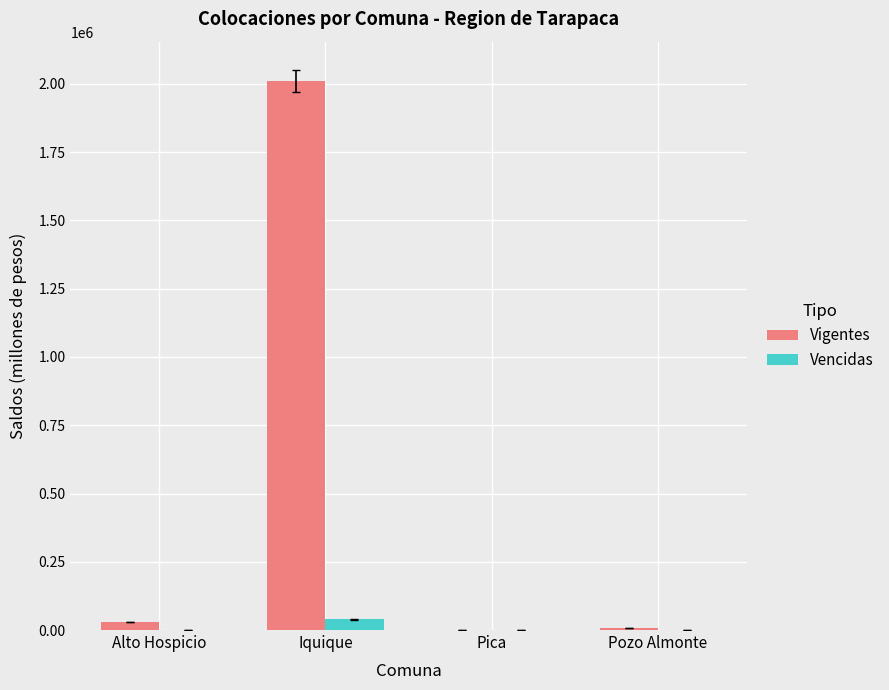

What is the sum of all Vencidas values?

39401.8